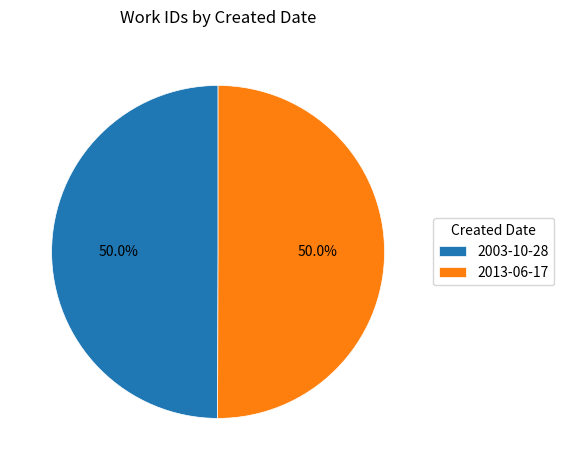

Count the number of slices in the pie.

2